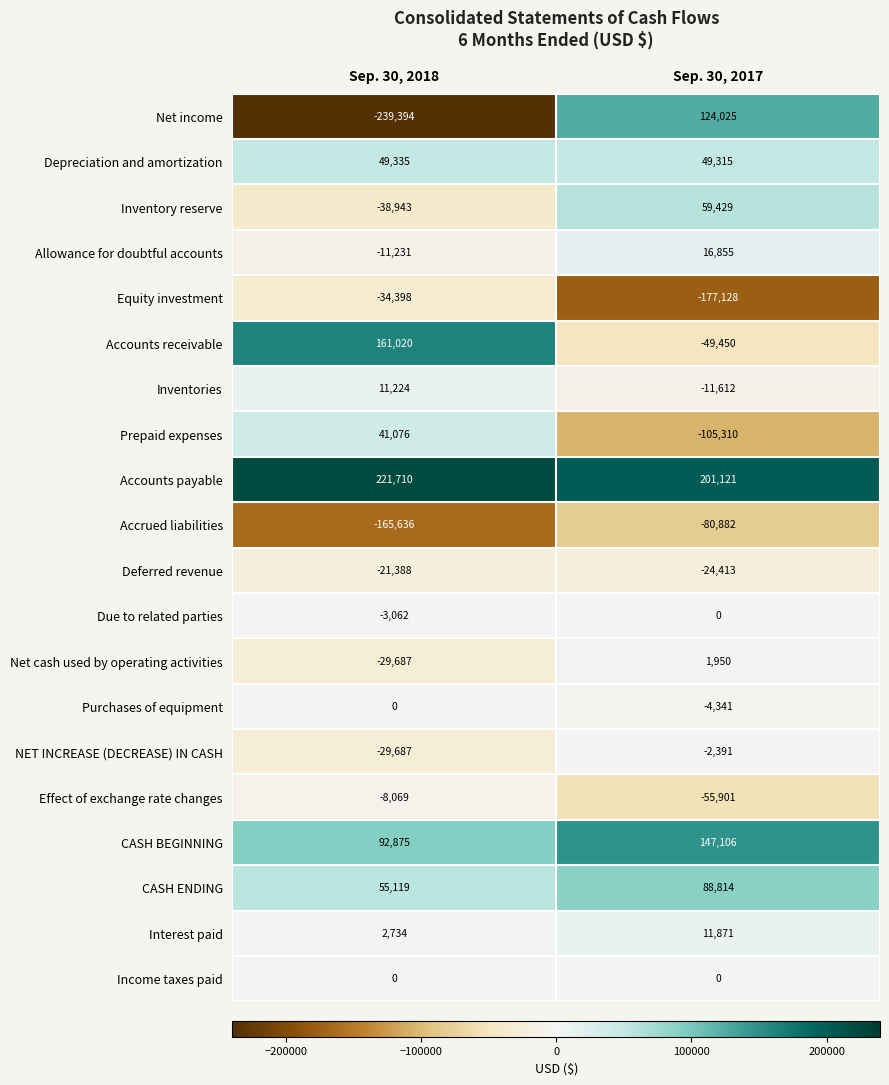

Which series has the widest spread of values?

Net income